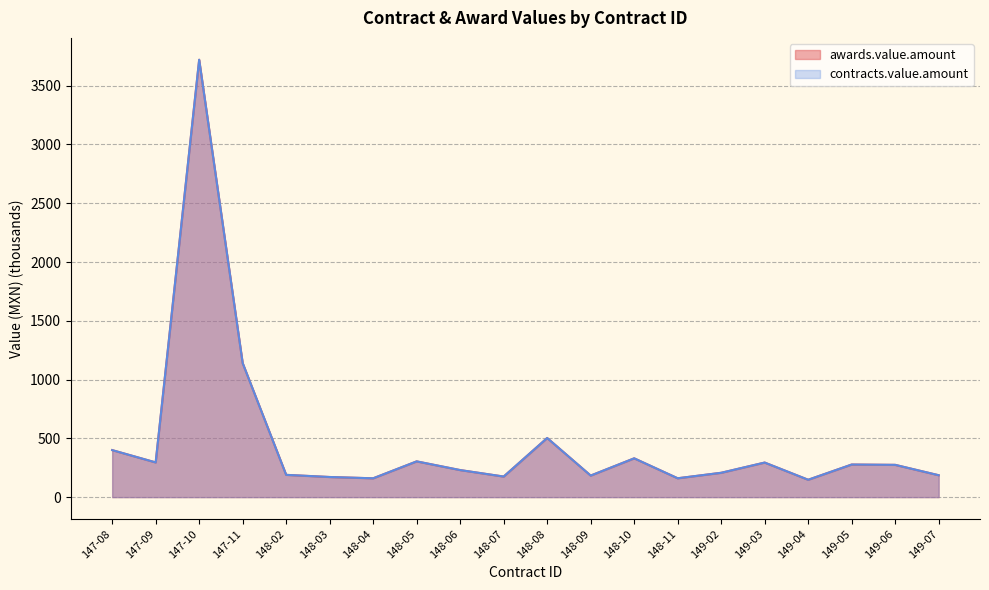

What position from the right is 148-09?

9